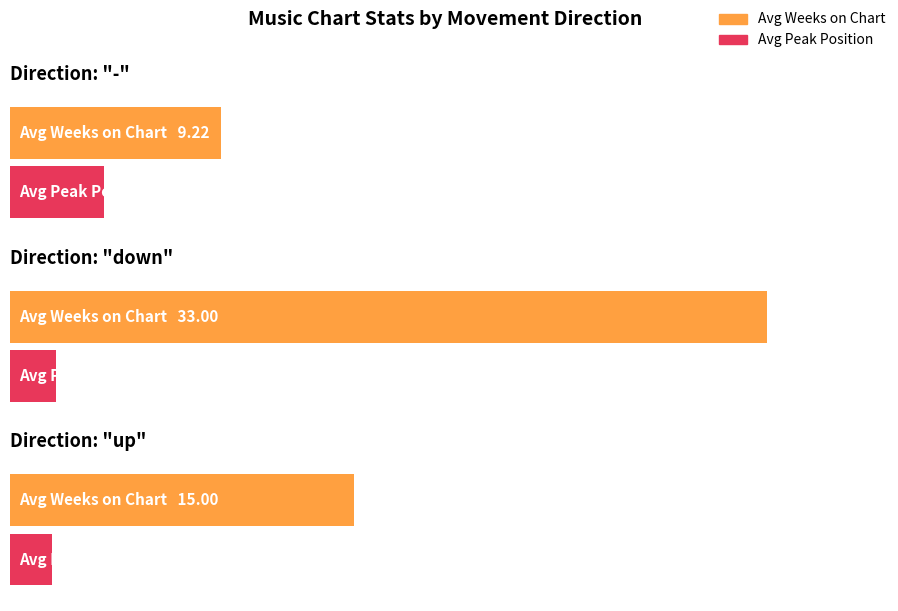

At down, list the series in order from smallest to largest.

Avg Peak Position, Avg Weeks on Chart